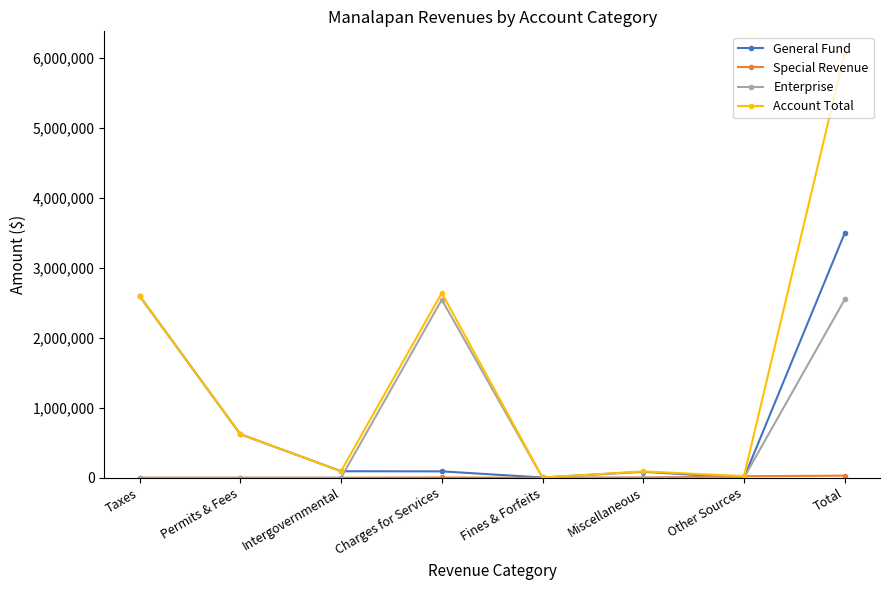

At which category is the sum across all series the highest?

Total